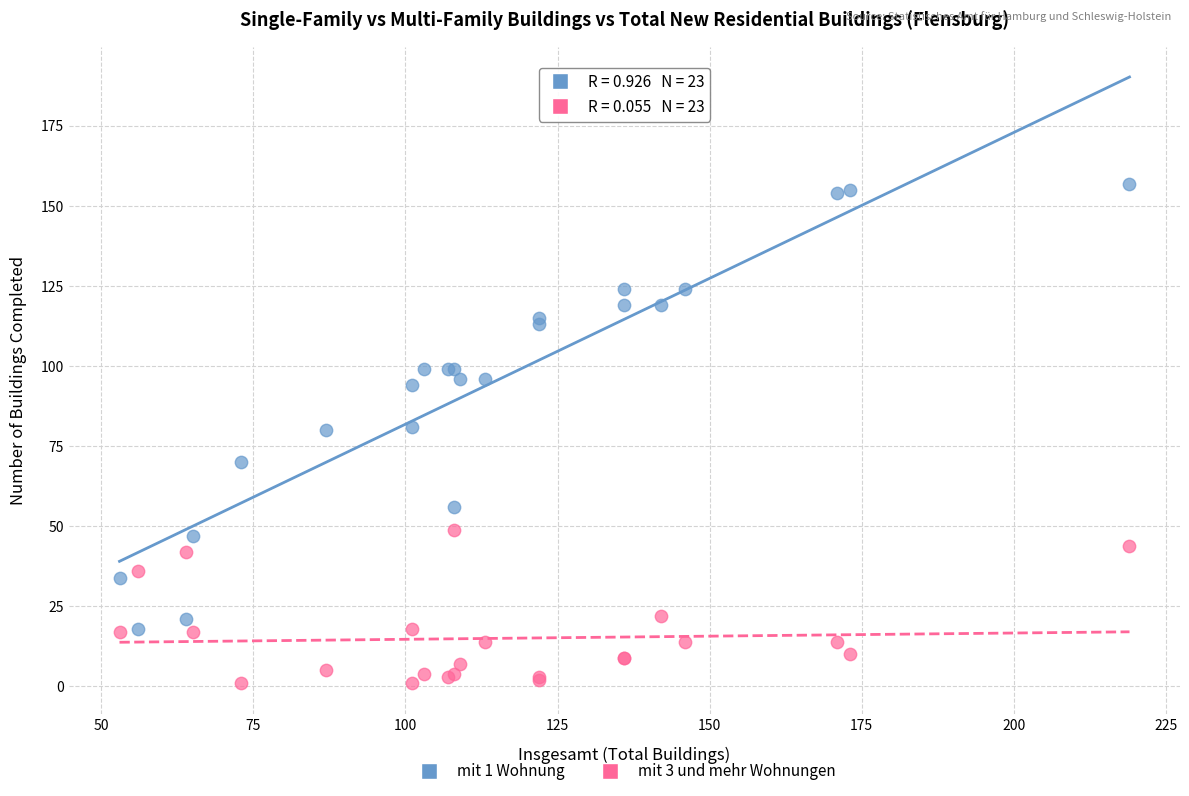

Which series has the widest spread of Y values?

mit 1 Wohnung